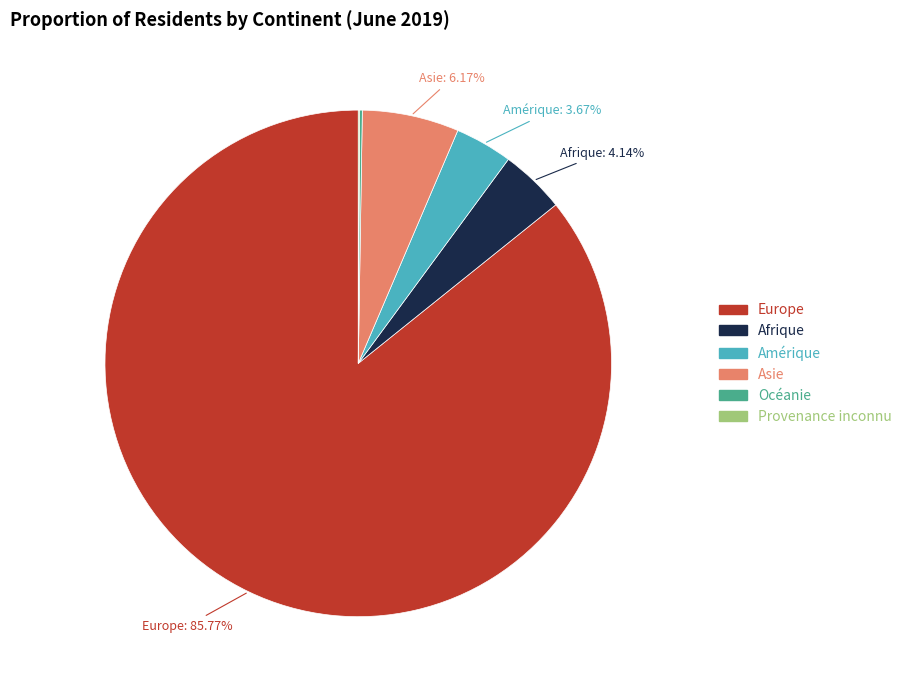

Between Afrique and Europe, which is larger?

Europe